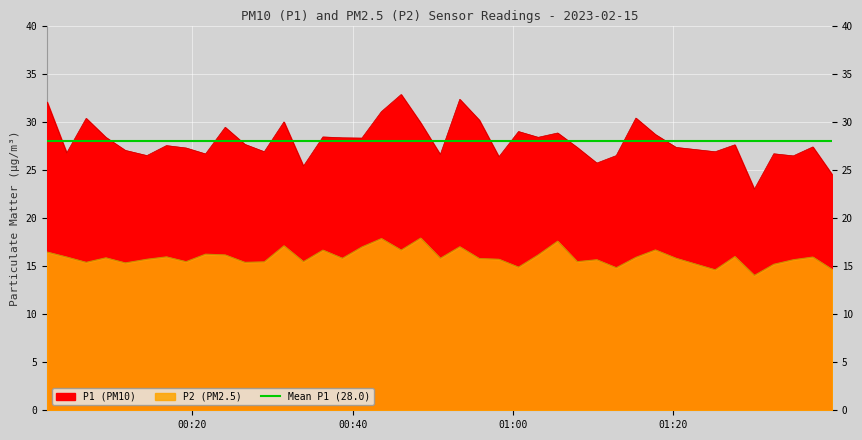

In P2, how many points are lower than both neighbors (excluding endpoints)?

13